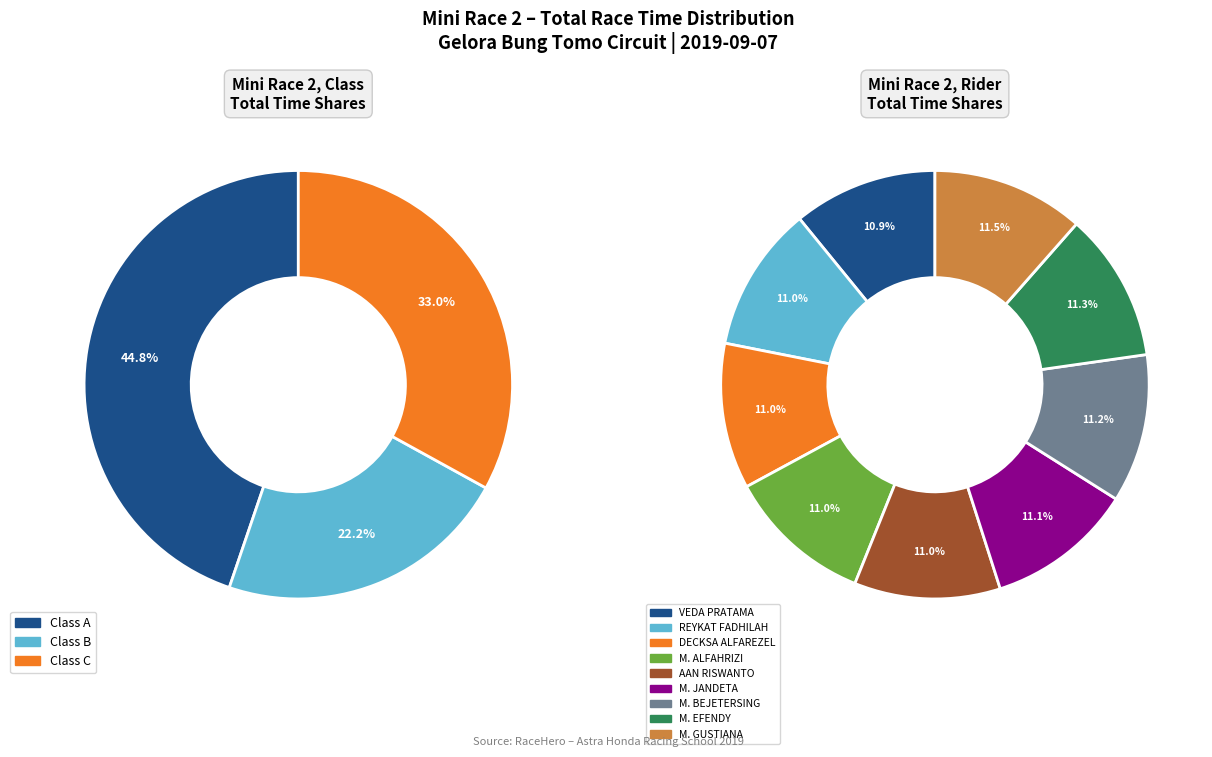

How many slices are in this pie chart?

9